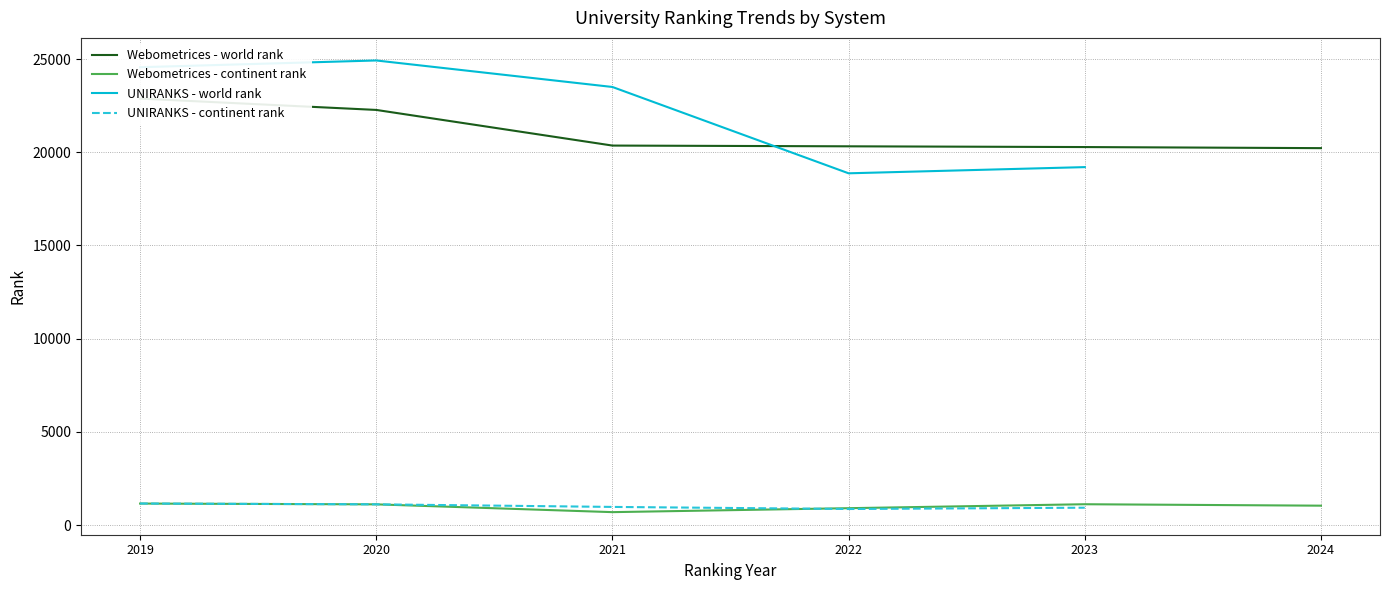

Does the chart have visible grid lines?

Yes